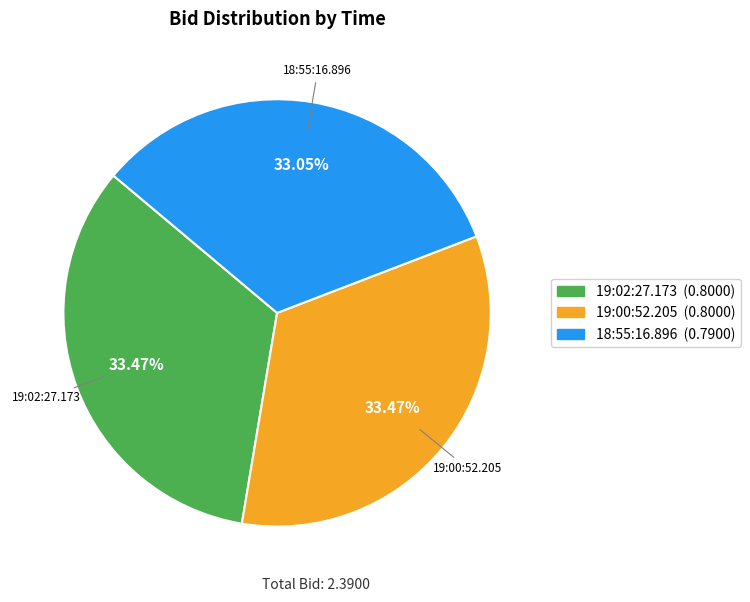

To the nearest percent, what is the average slice percentage?

33%